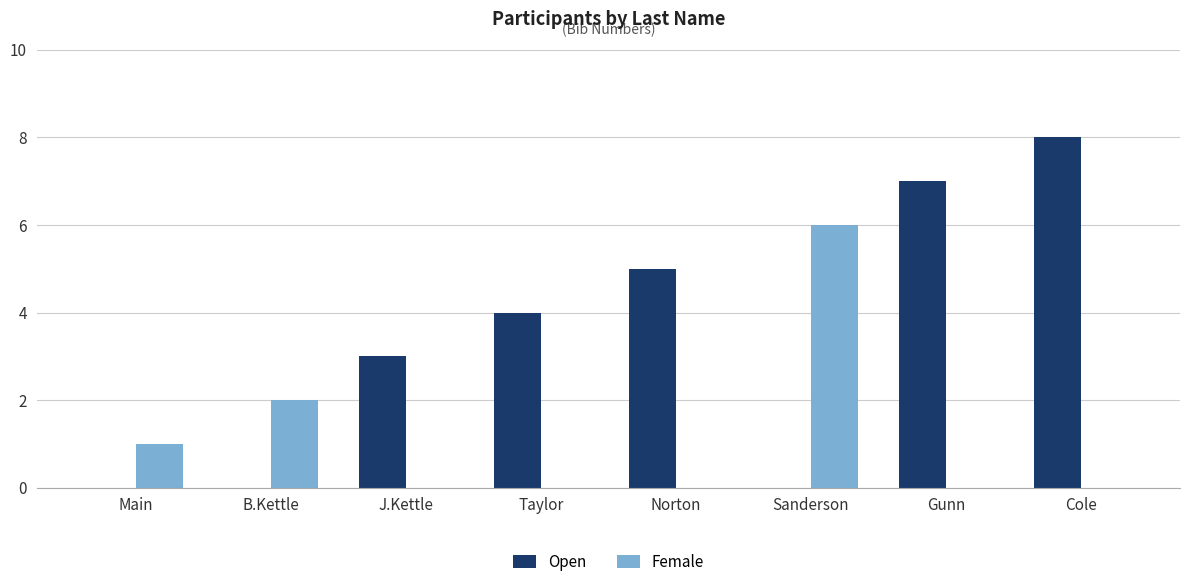

What is the maximum value for Open?

8